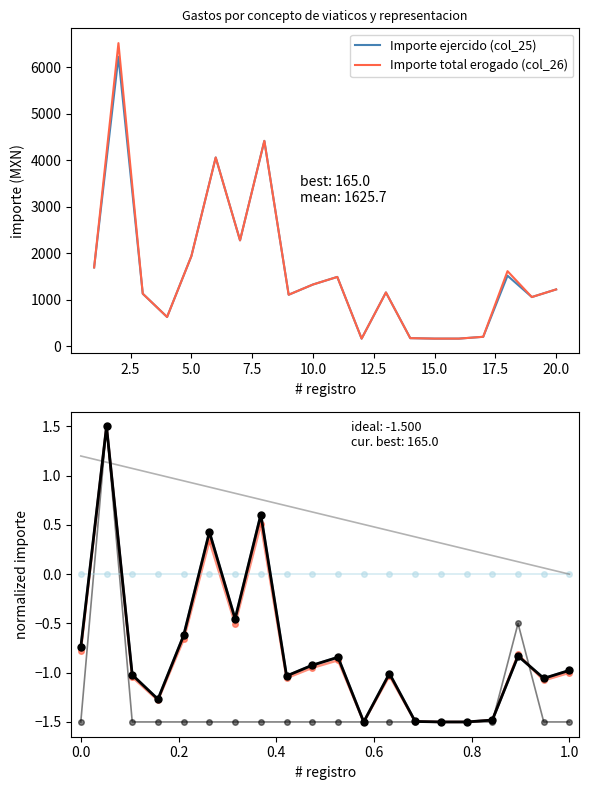

How many data points in Importe total erogado (col_26) are above 1222?

10